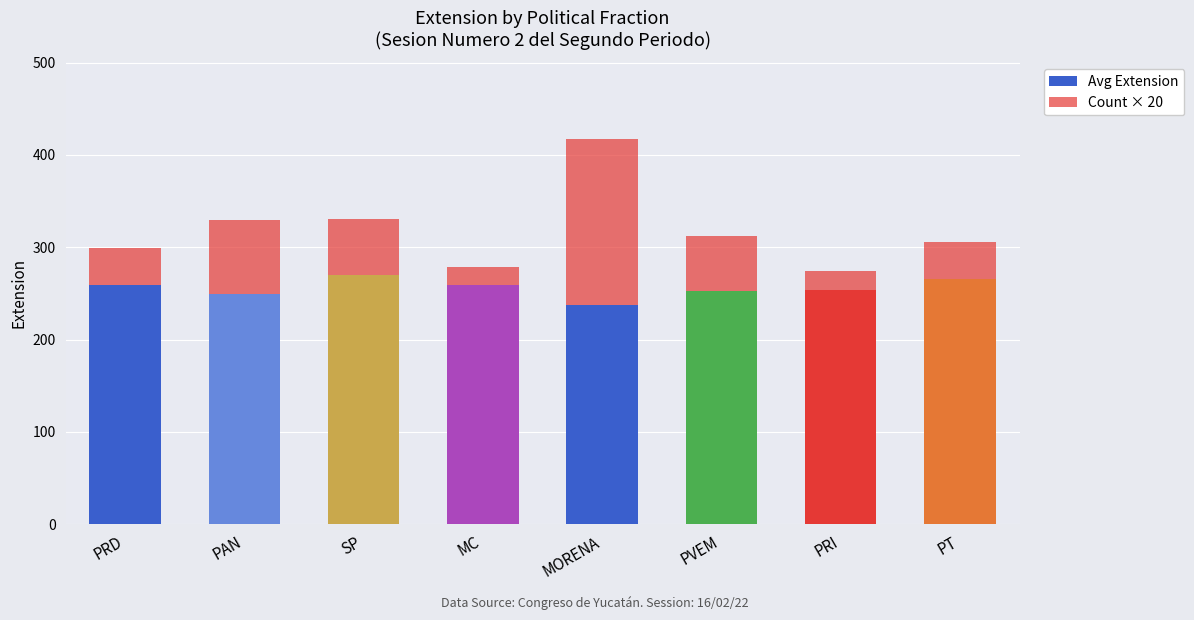

How many values in the Avg Extension series are below 259?

4